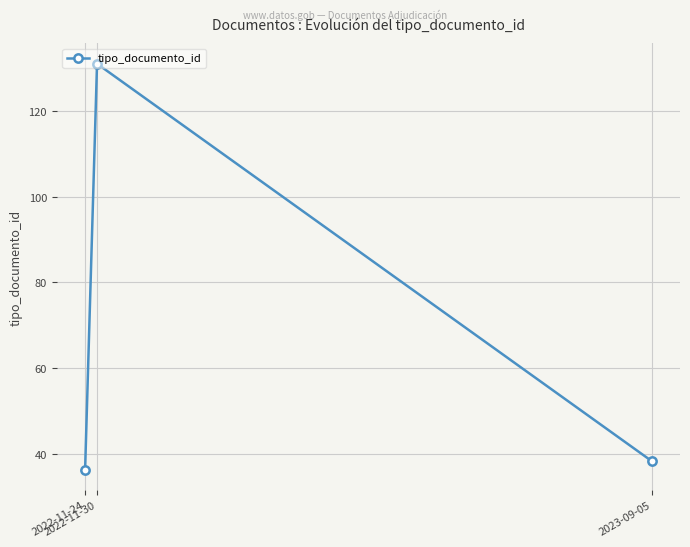

What is the greatest value displayed?

131.0